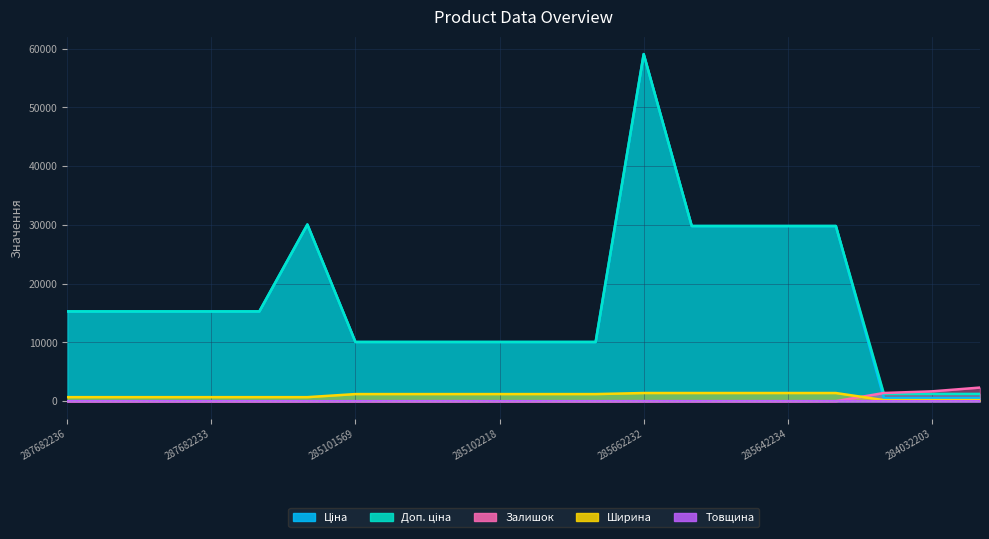

How many Ширина values are between 697 and 1400?

17